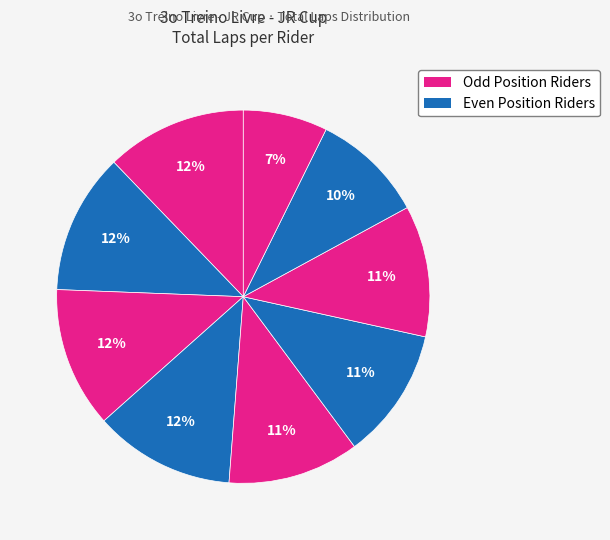

Count the number of slices in the pie.

9